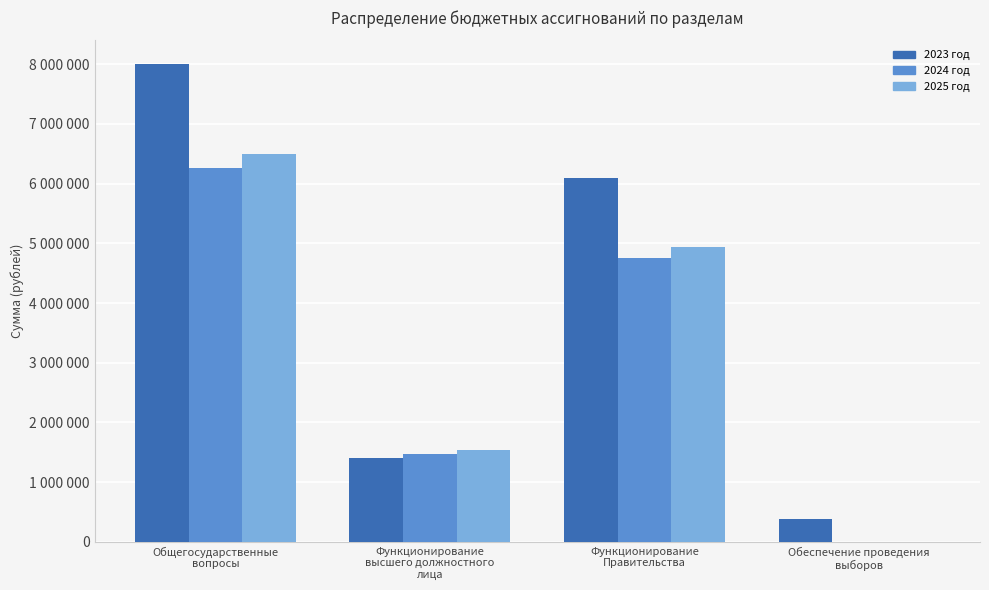

Which series has the largest total across all categories?

2023 год